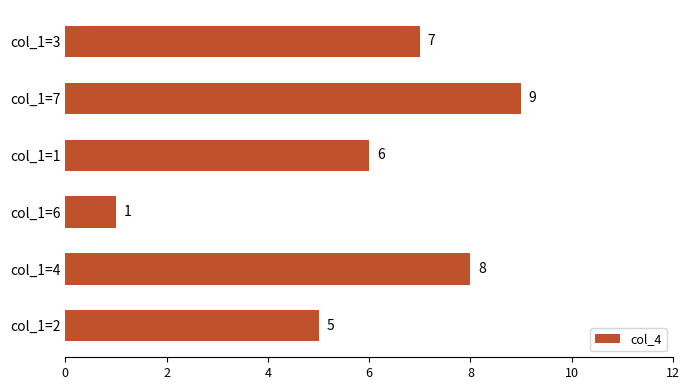

What is the difference between the values at col_1=7 and col_1=6?

8